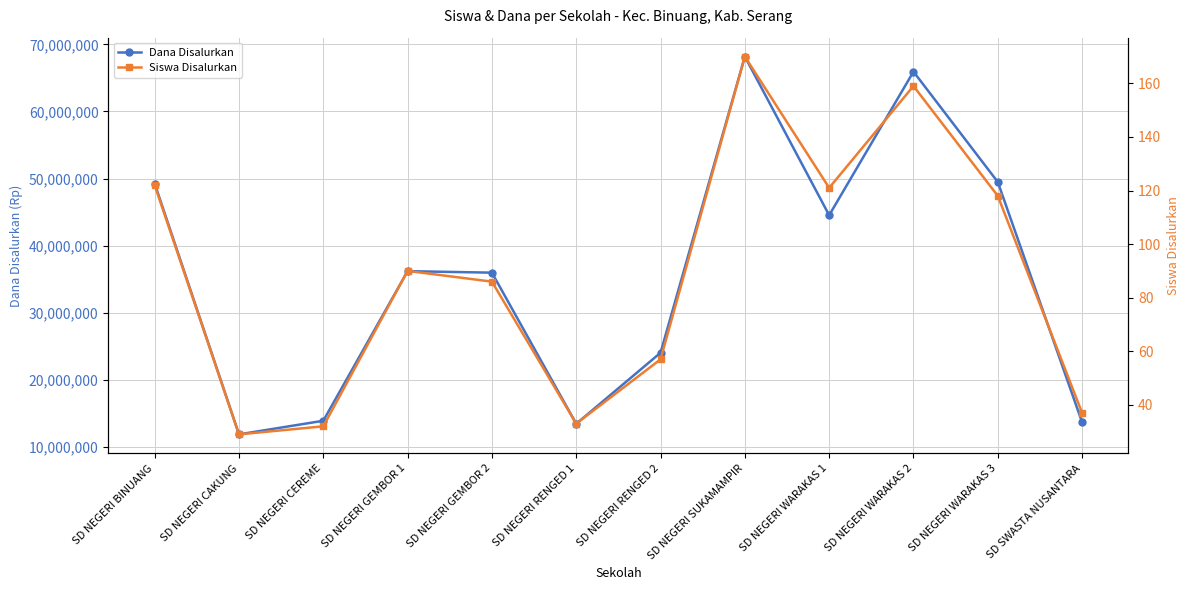

Which series has the largest total across all categories?

Dana Disalurkan